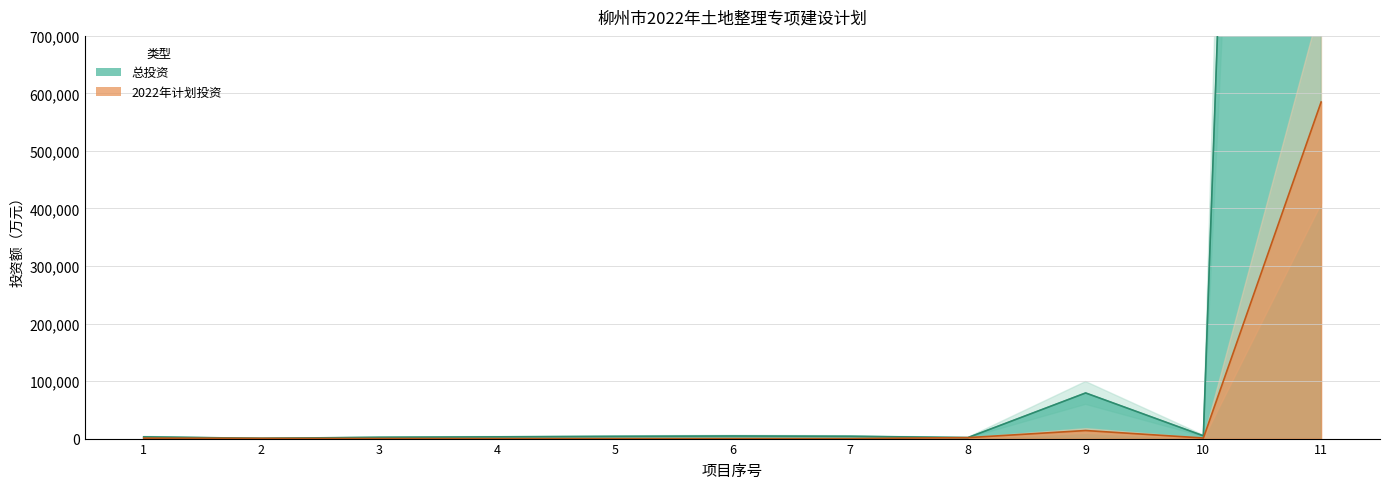

Reading right to left, list all the values displayed in this chart.

总投资: 11=5839480	10=4800	9=79300	8=1650	7=4000	6=4500	5=3850	4=3000	3=2200	2=400	1=3000
2022年计划投资: 11=585050	10=1000	9=14000	8=1650	7=50	6=50	5=50	4=50	3=100	2=400	1=800